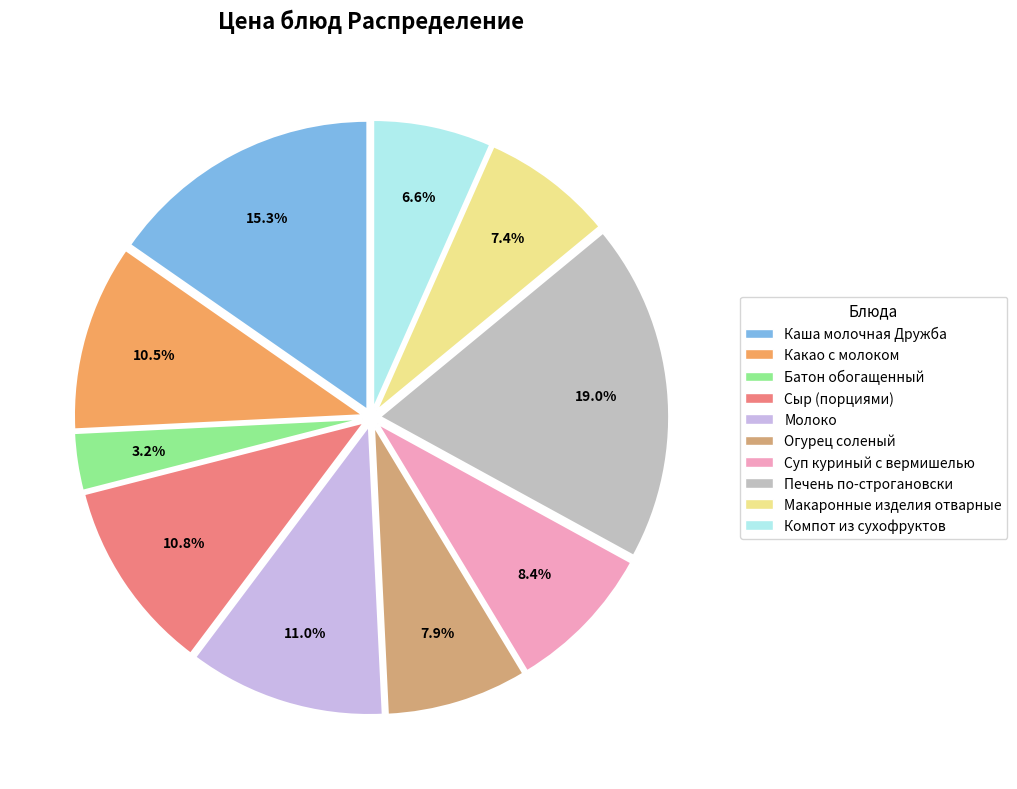

Is there any slice that represents more than half of the pie?

No